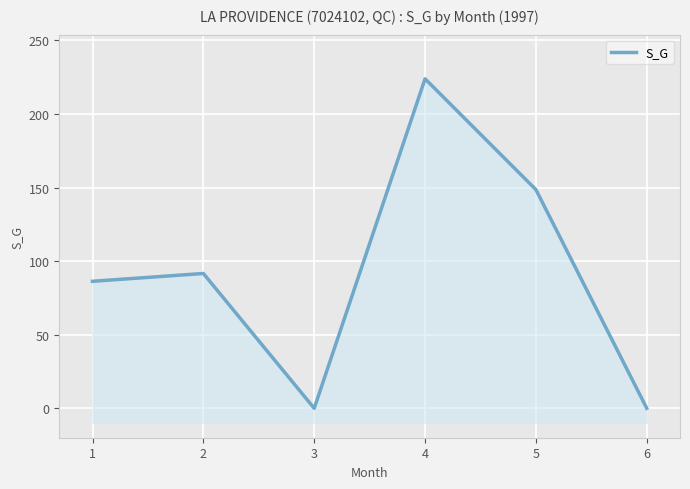

List the labels in order of value, largest first.

4, 5, 2, 1, 3, 6